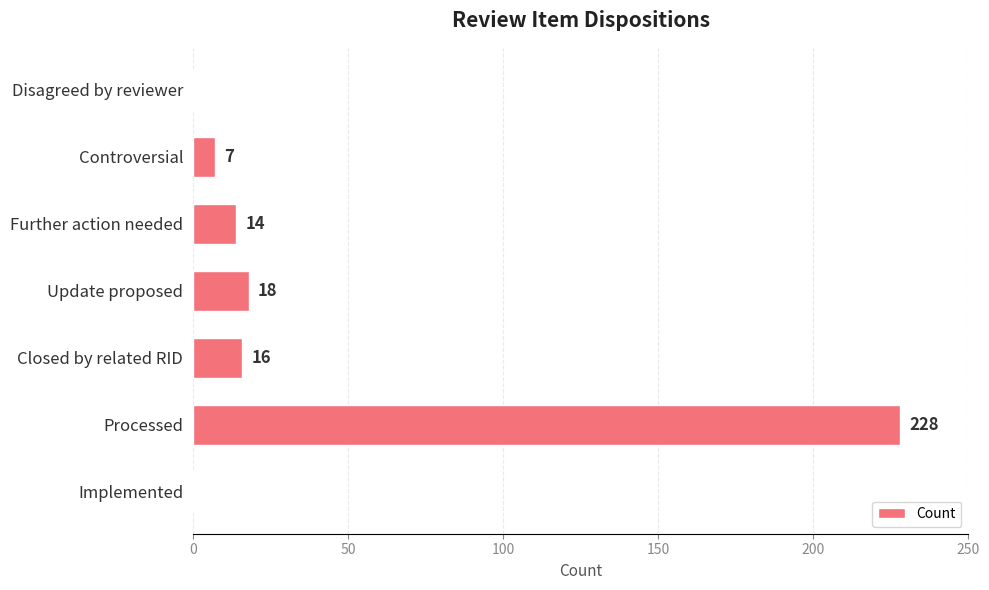

What is the change in value from Further action needed to Controversial?

-7